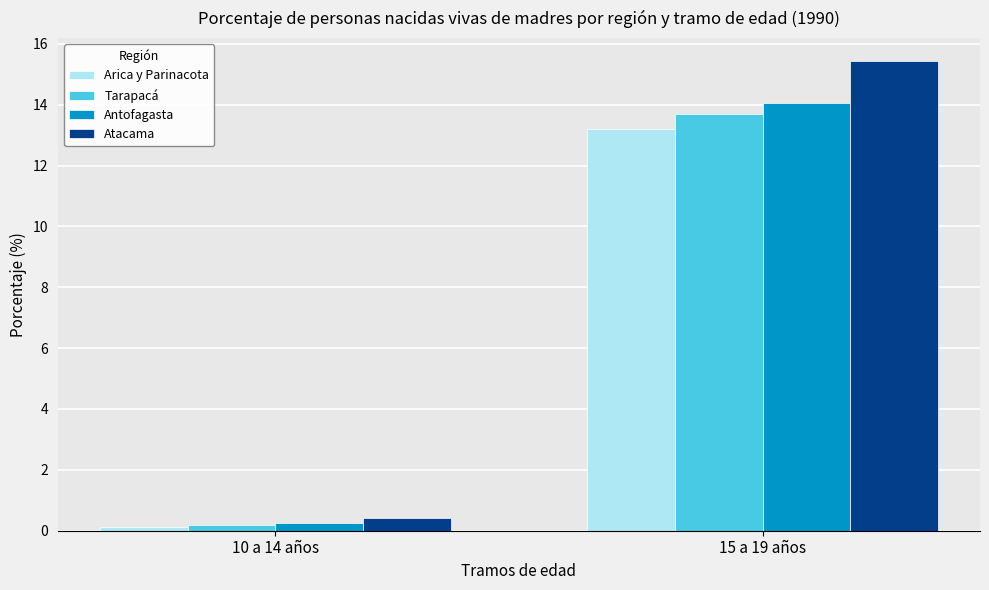

Which label corresponds to the smallest value in the chart?

10 a 14 años